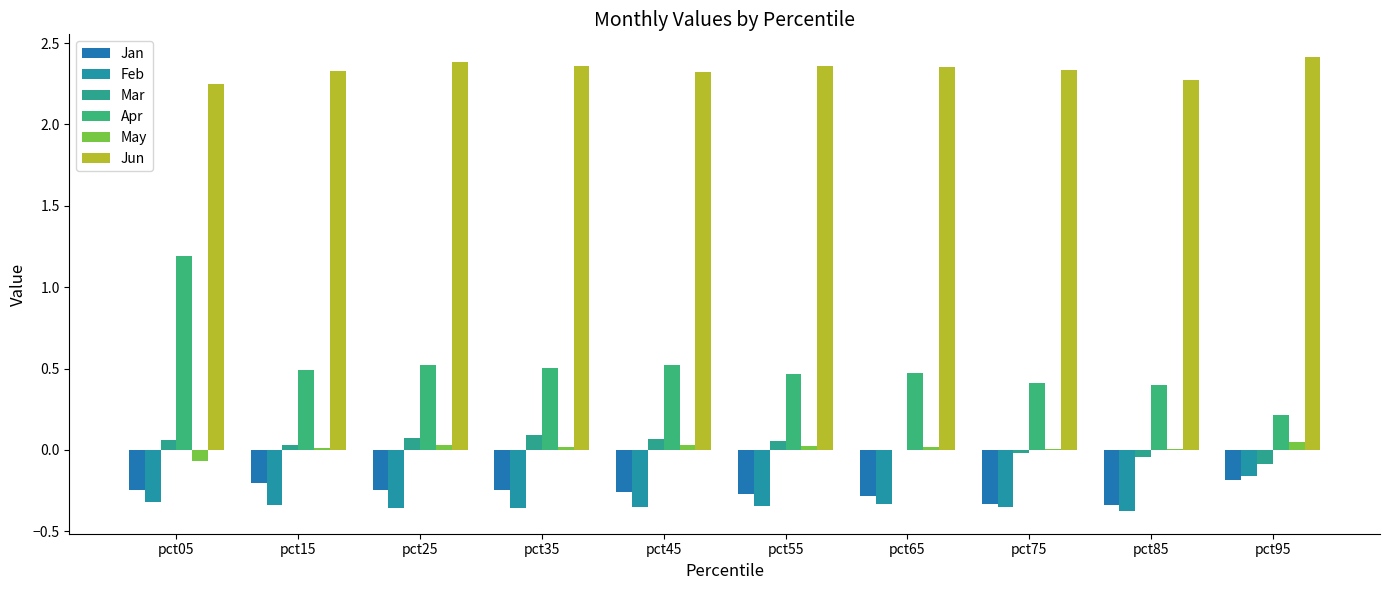

What is the difference between the May values at pct05 and pct95?

0.1